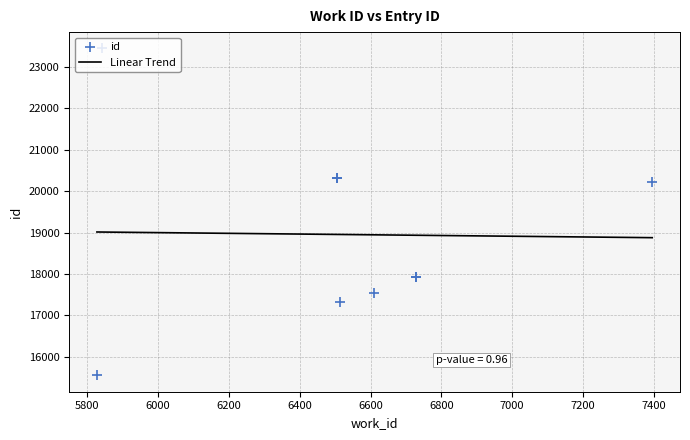

What is the change in value from 5827 to 6729?

+2371